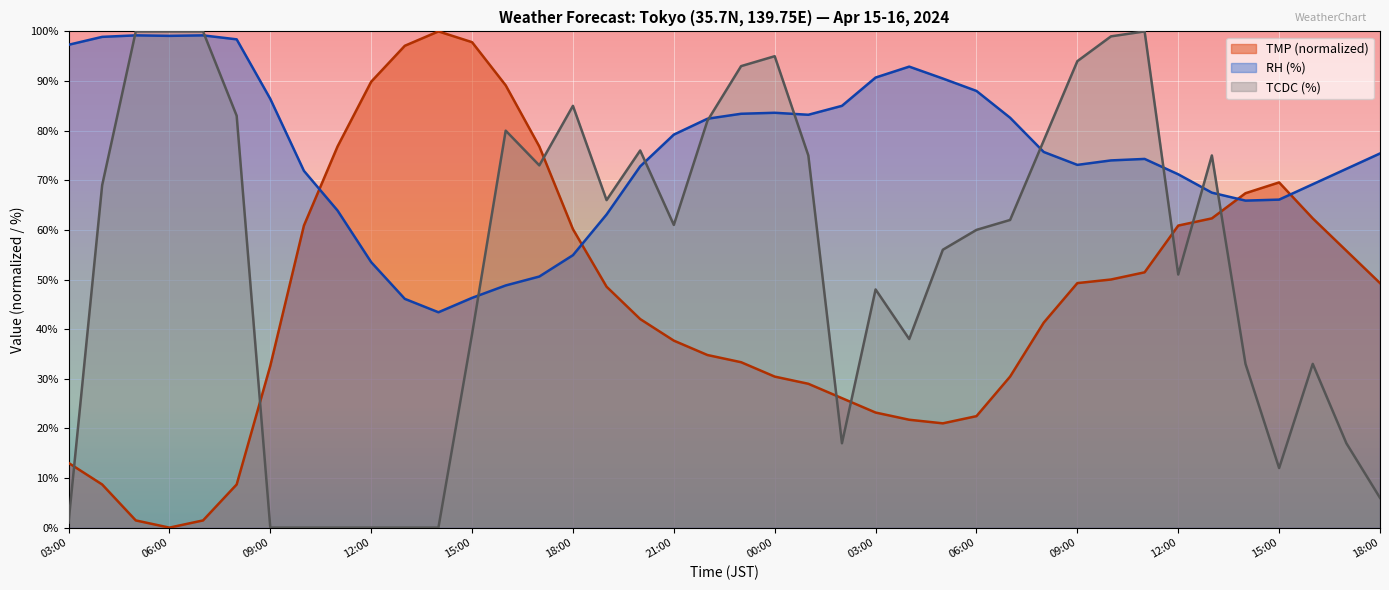

After their last crossing, which series has the higher values: TCDC or RH?

RH